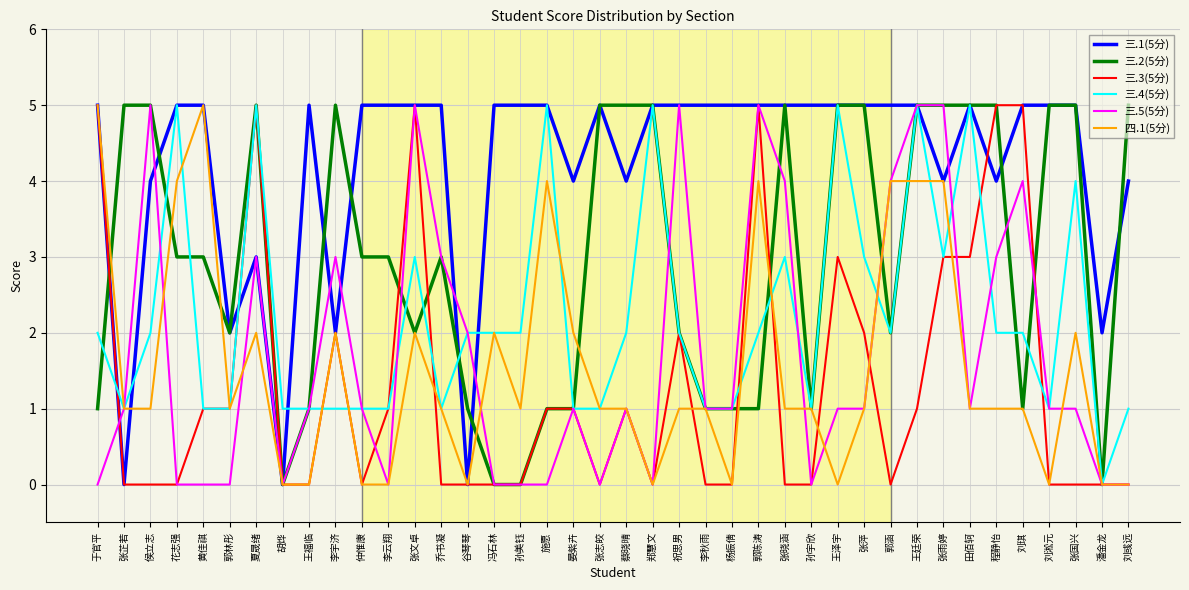

What is the sum of the 三.4(5分) values at 郭林彤 and 晏紫卉?

2